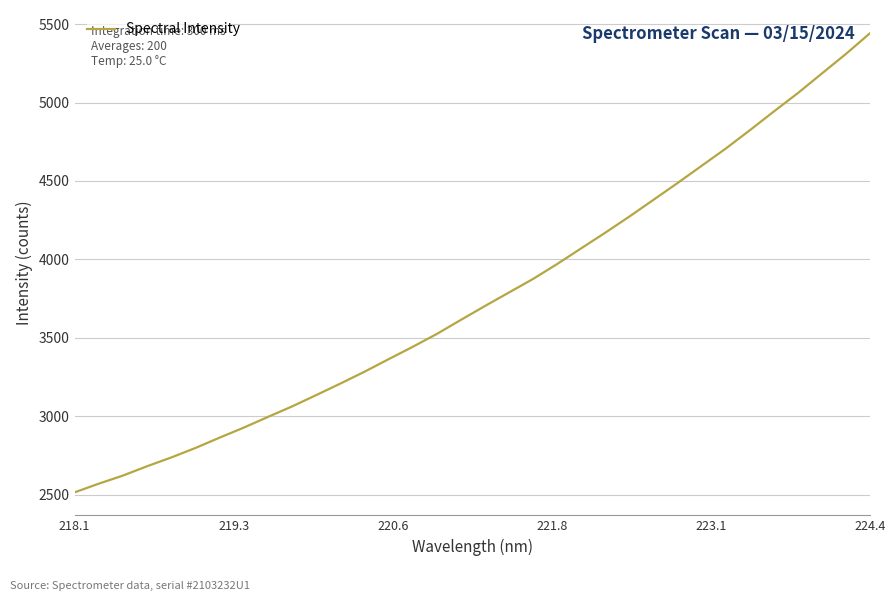

How many categories are shown in the chart?

34